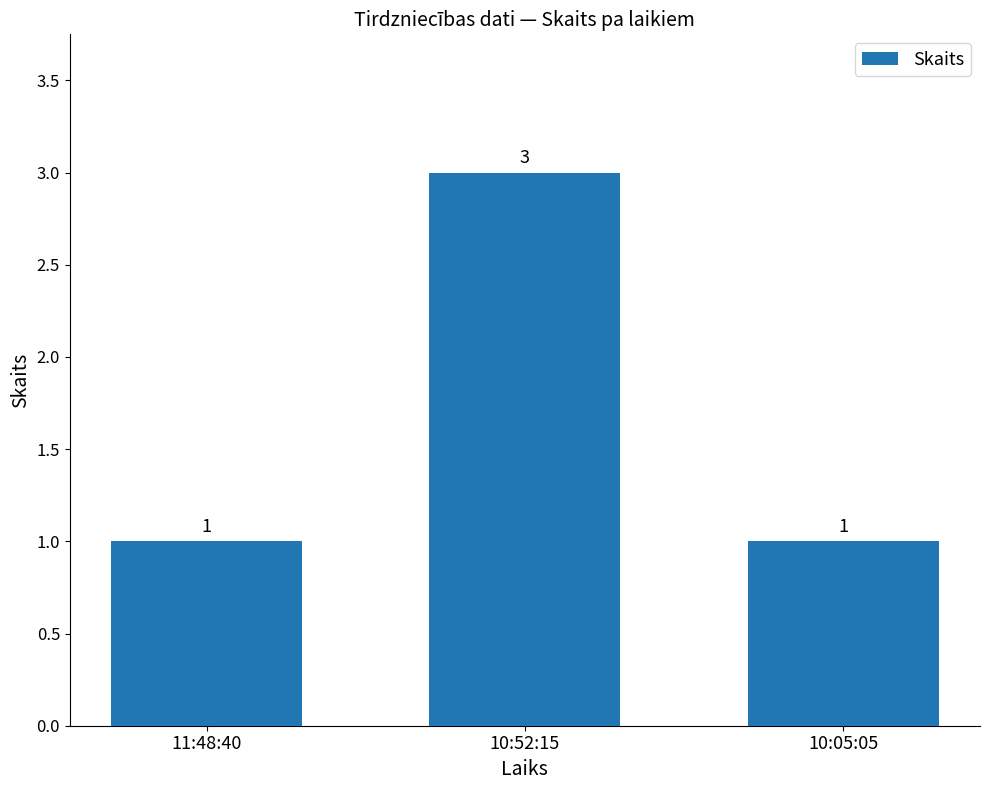

What is the greatest value displayed?

3